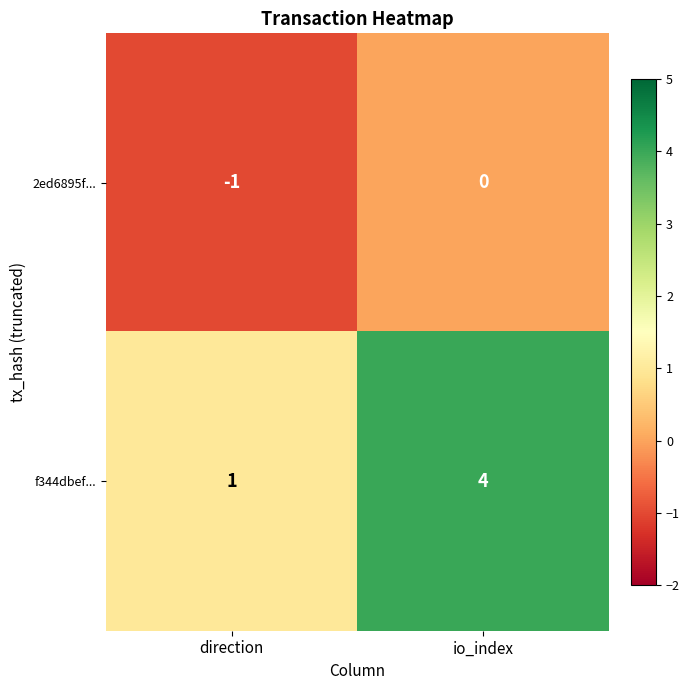

Is the value of f344dbef... at direction greater than the value of 2ed6895f... at direction?

Yes